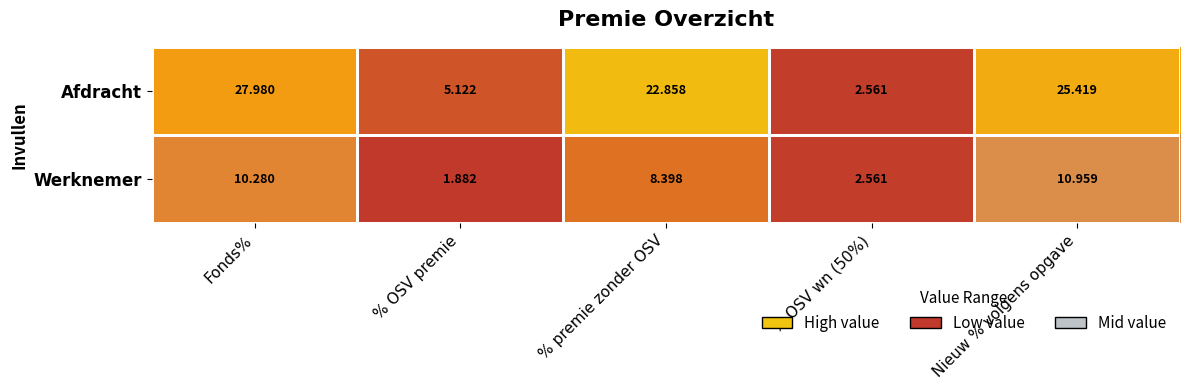

At Nieuw % volgens opgave, list the series in order from largest to smallest.

Afdracht, Werknemer